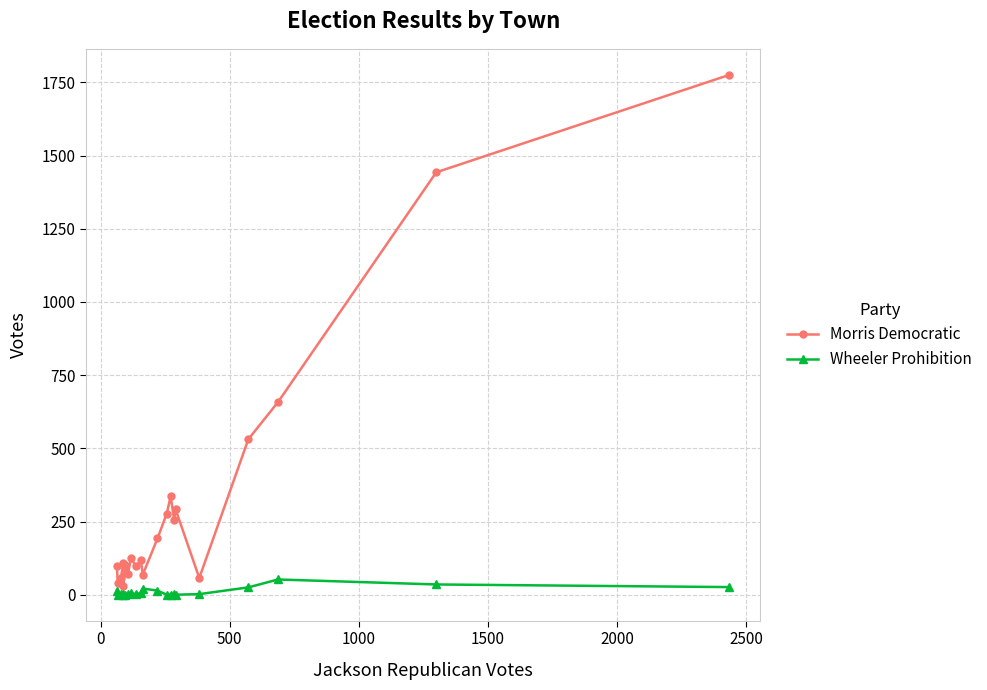

What is the difference between the maximum and minimum values in the Wheeler Prohibition series?

52